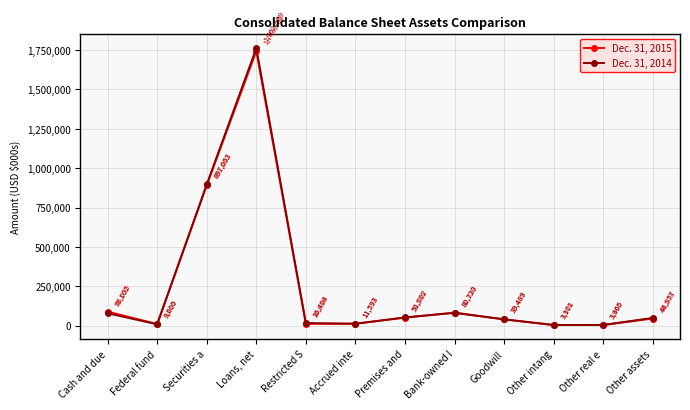

Count the number of data series in this chart.

2